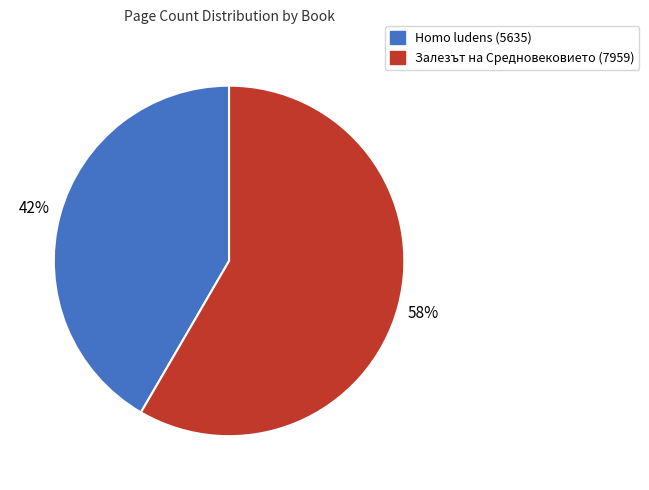

Is there a majority slice in this chart?

Yes